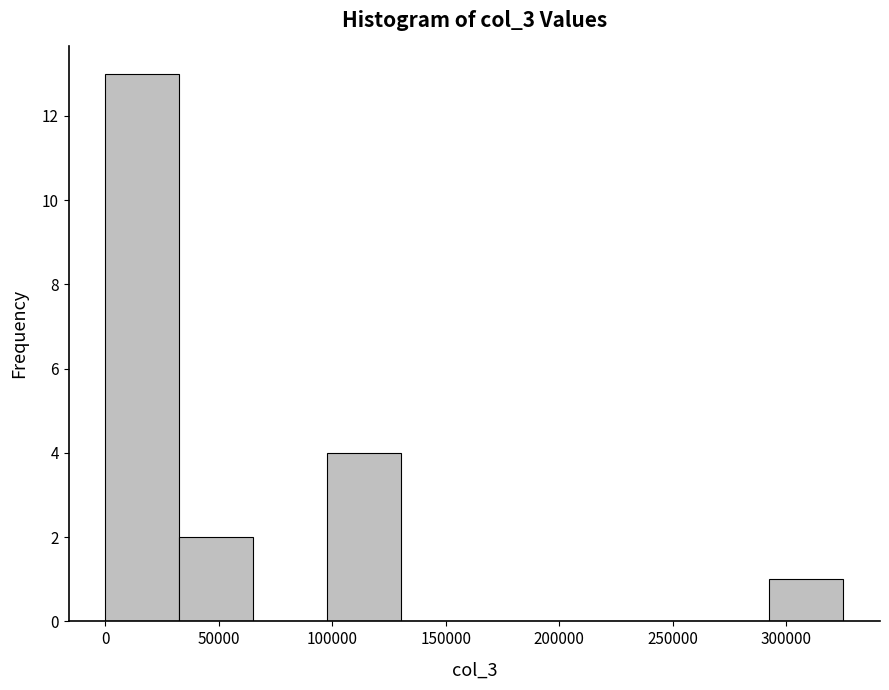

How tall is the bar that spans 0 to 35000 on the x-axis? Neither the bar edges nor the heights are printed on the chart, so give them approximately, as read against the axes.

13